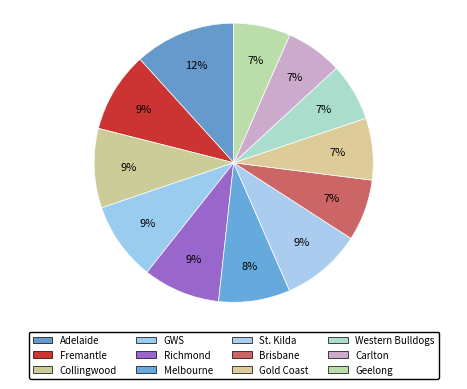

Is it true that Brisbane is 17% of the pie?

False